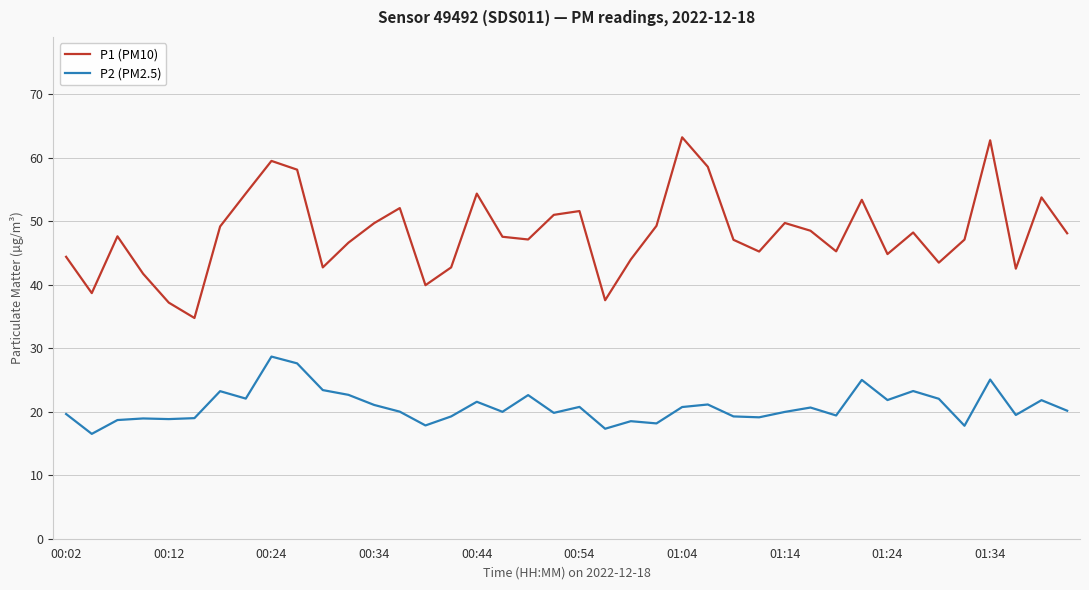

Rank the series by their average value, from lowest to highest.

P2 (PM2.5), P1 (PM10)